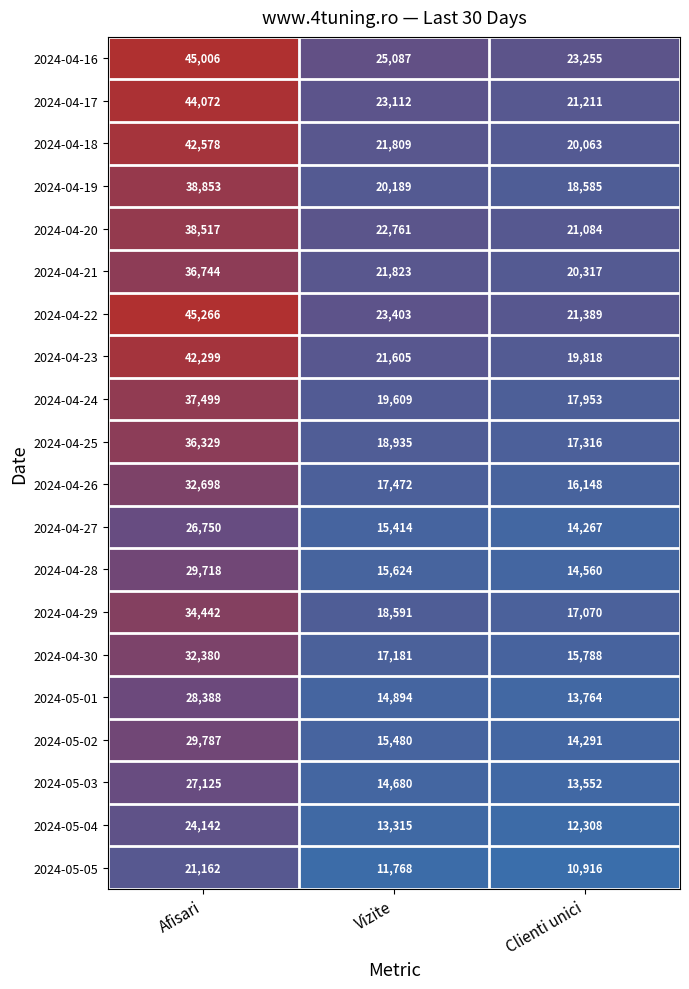

How many categories are shown in the chart?

3